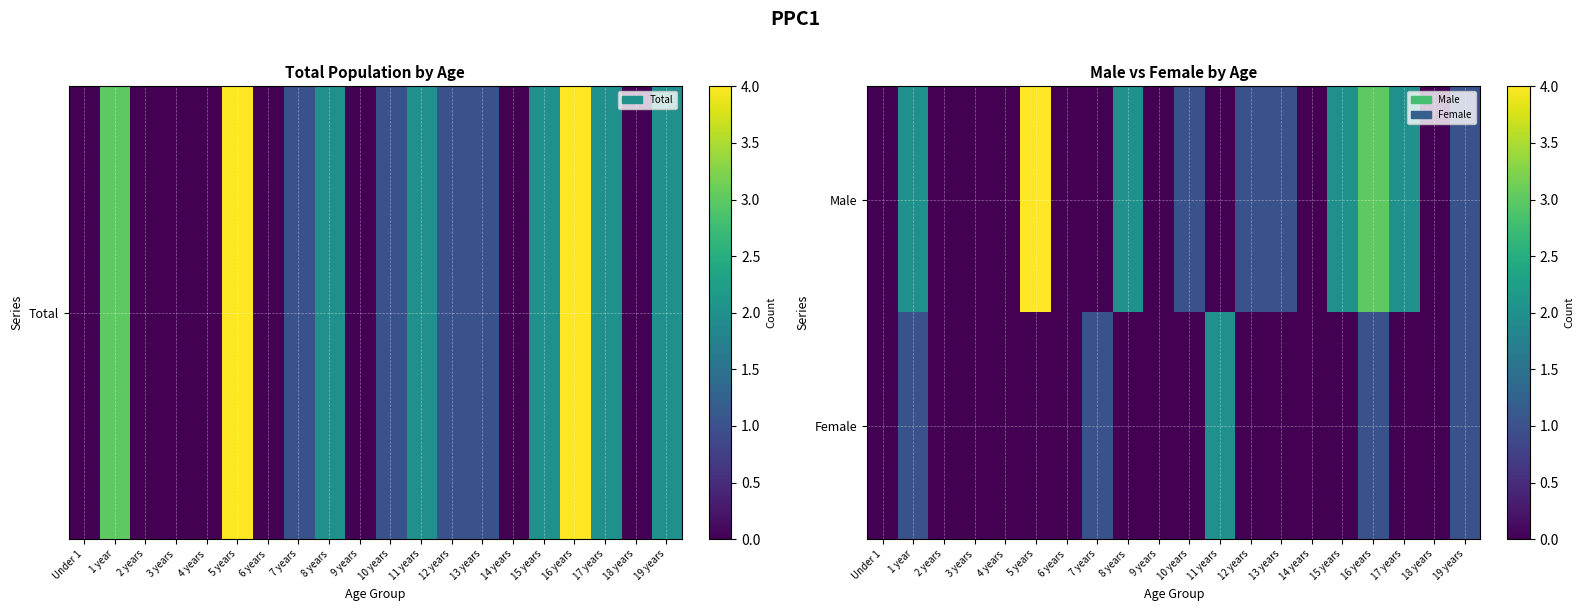

Reading left to right, transcribe all the data shown in this chart.

Male: Under 1=0	1 year=2	2 years=0	3 years=0	4 years=0	5 years=4	6 years=0	7 years=0	8 years=2	9 years=0	10 years=1	11 years=0	12 years=1	13 years=1	14 years=0	15 years=2	16 years=3	17 years=2	18 years=0	19 years=1
Female: Under 1=0	1 year=1	2 years=0	3 years=0	4 years=0	5 years=0	6 years=0	7 years=1	8 years=0	9 years=0	10 years=0	11 years=2	12 years=0	13 years=0	14 years=0	15 years=0	16 years=1	17 years=0	18 years=0	19 years=1